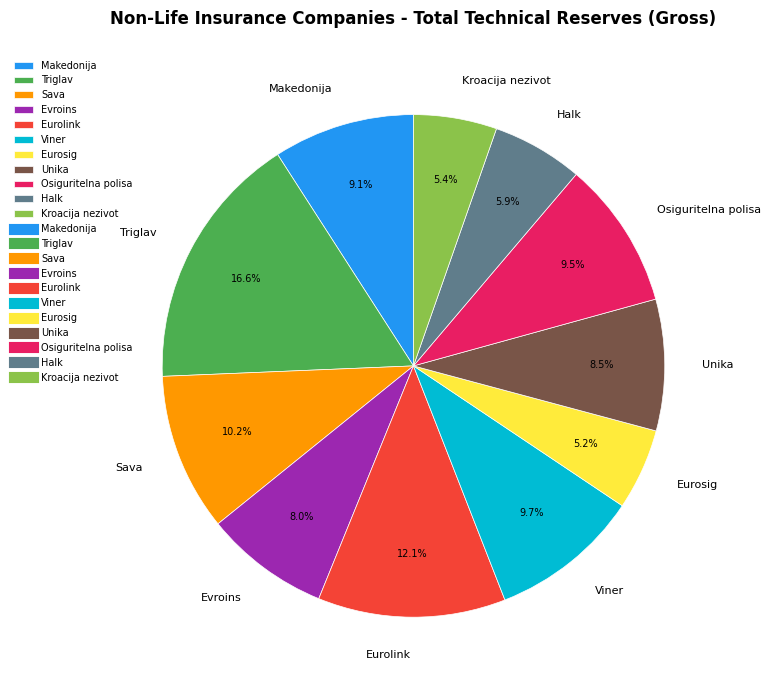

How many slices are in this pie chart?

11